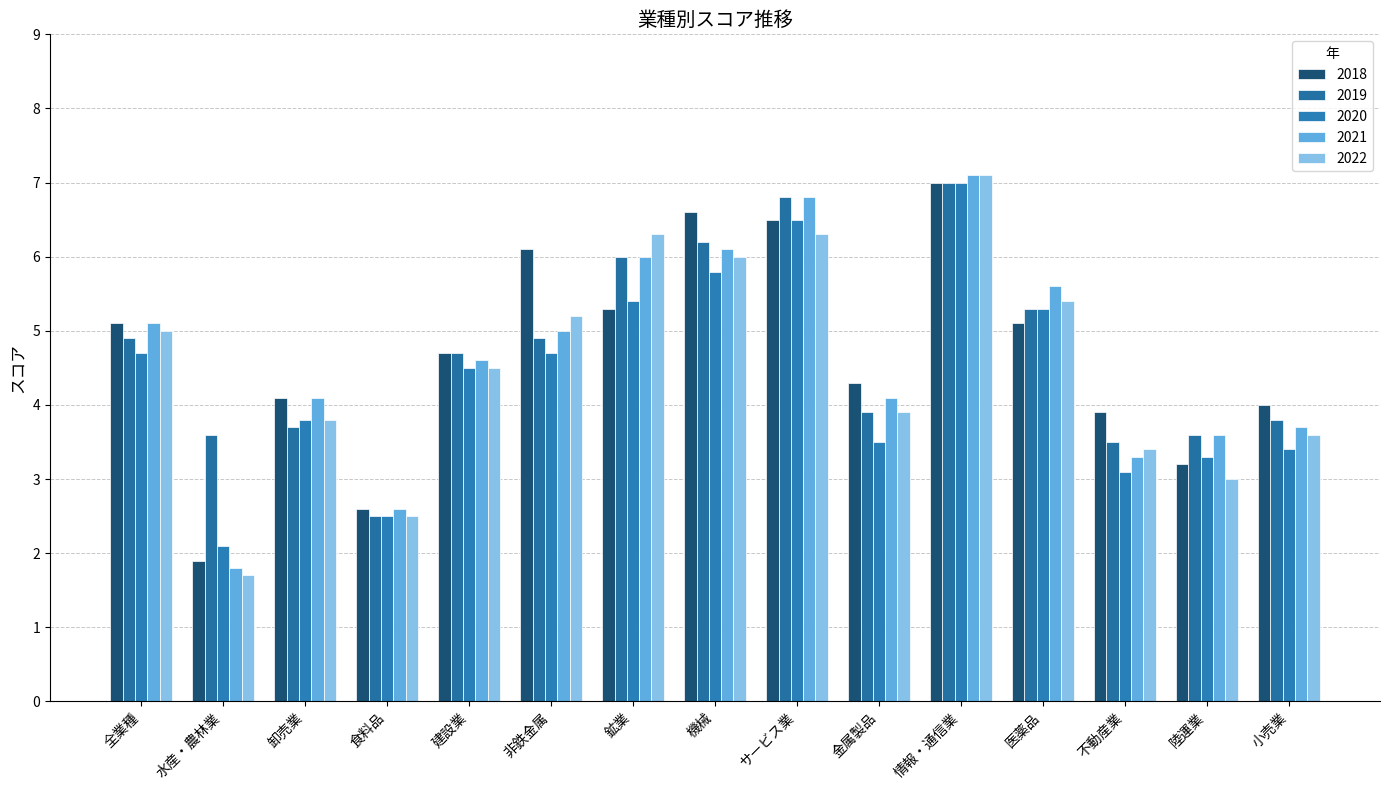

Which category has the lowest value across all series?

水産・農林業